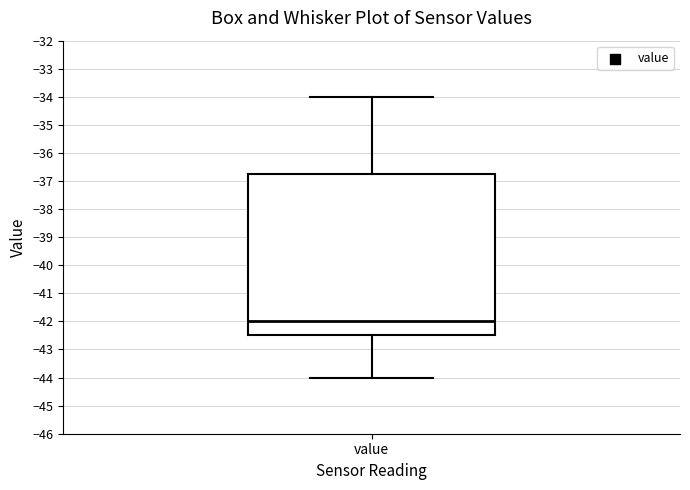

Read this box plot against the y-axis: the position of the median line, the range covered by the box, and the ends of both whiskers. The values are not printed on the chart, so give them approximately, as read against the axis.

median -42.0, box -42.5 to -36.7, whiskers -44.0 to -34.0